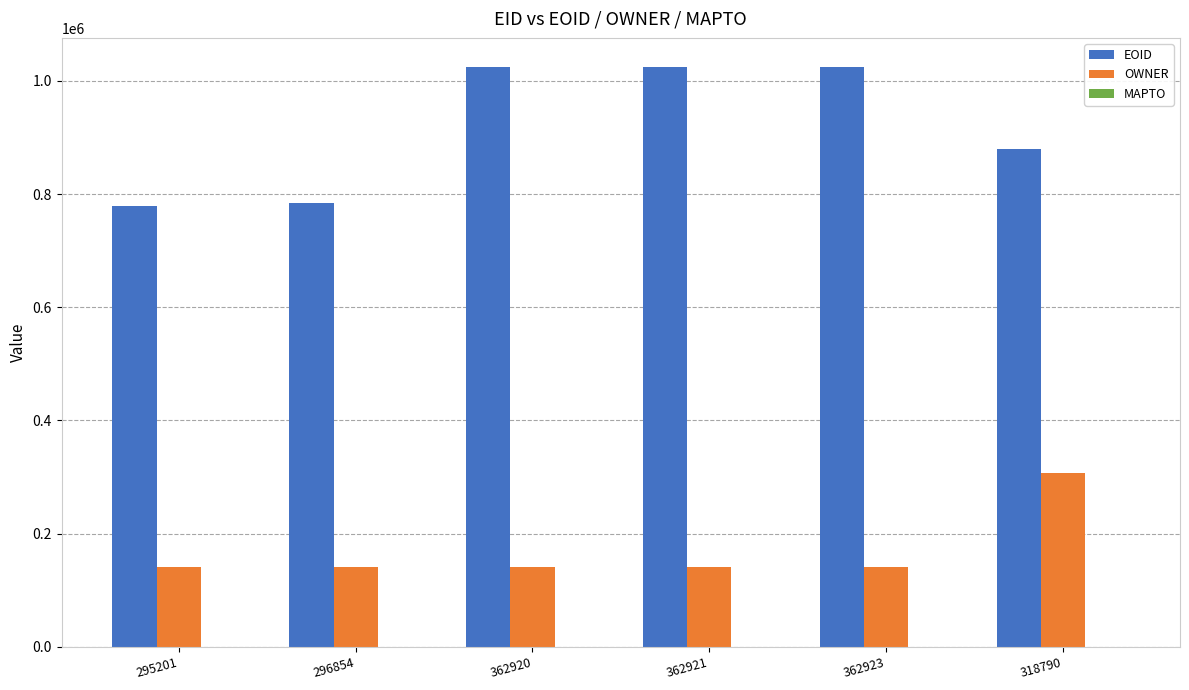

What is the total value across all series at 318790?

1186797